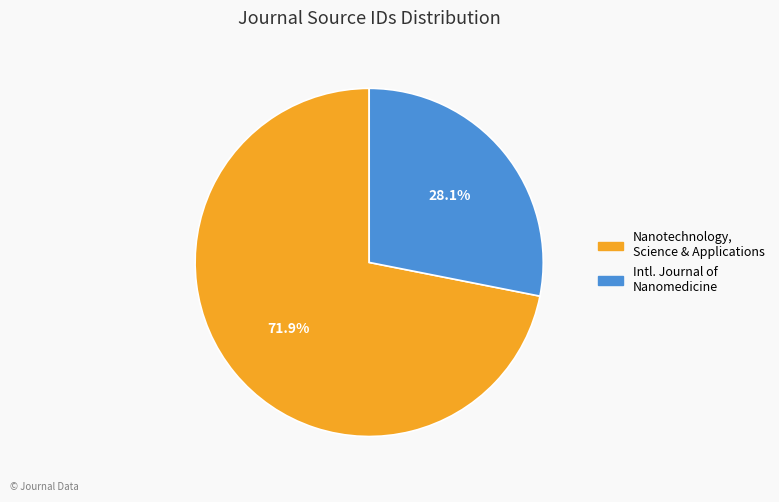

Which category has the biggest portion of the pie?

Nanotechnology, Science & Applications